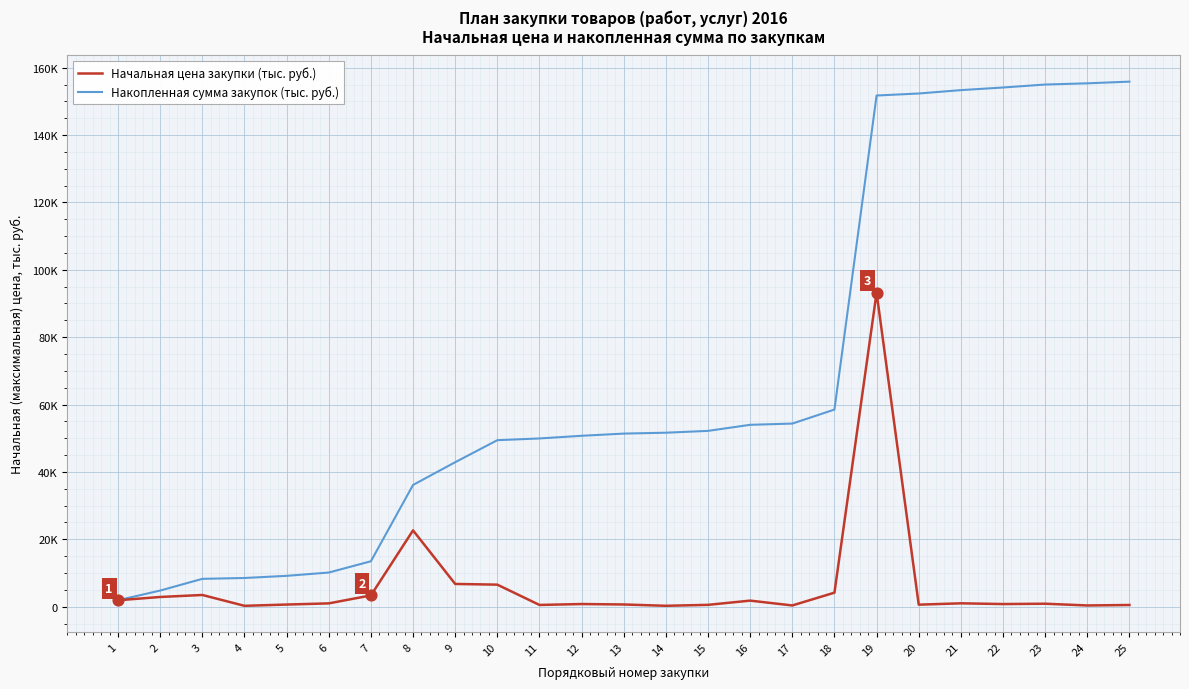

At which category is the sum across all series the highest?

19